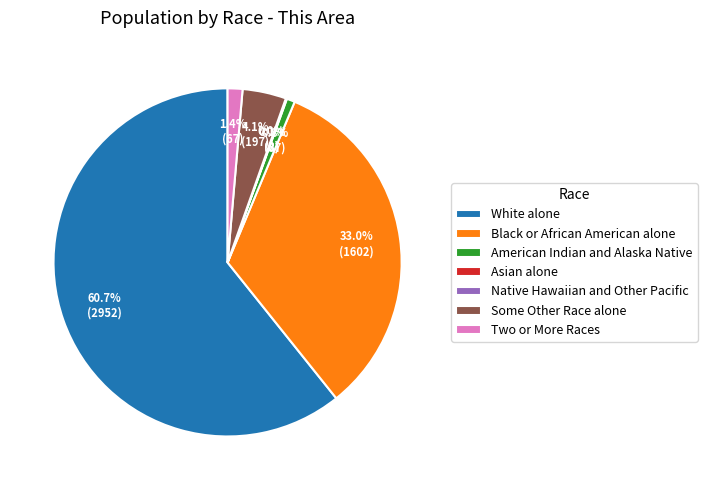

Which has a higher value, White alone or Some Other Race alone?

White alone